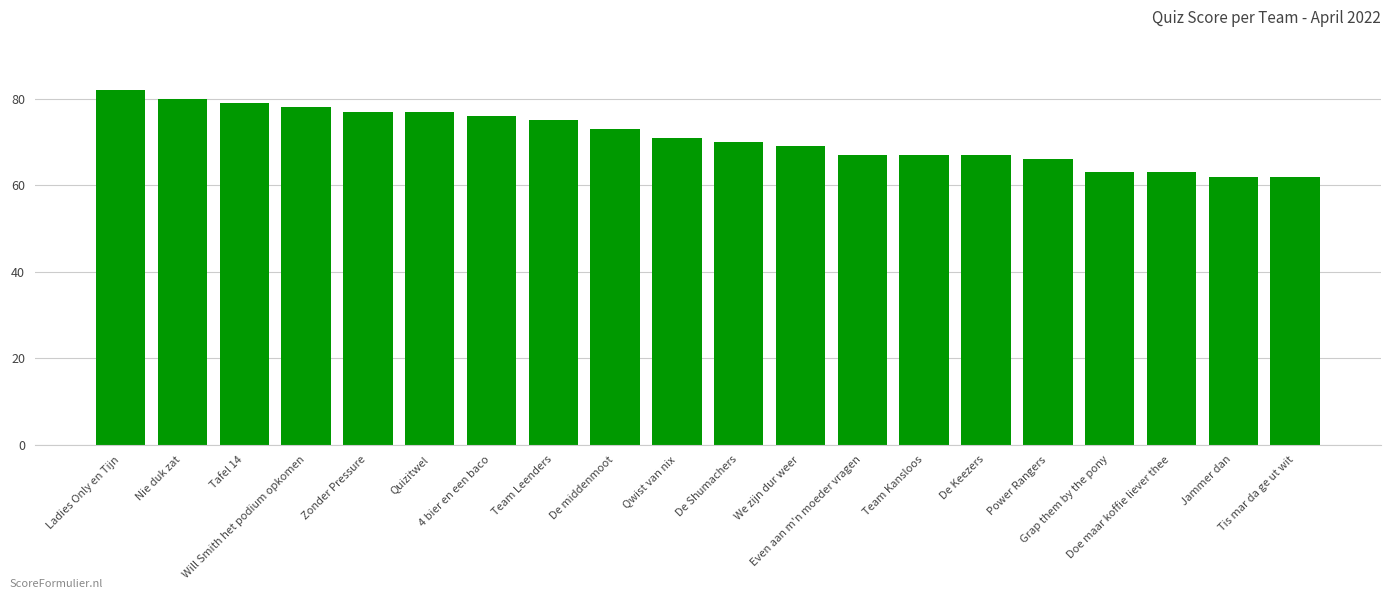

What position from the left is Doe maar koffie liever thee?

18